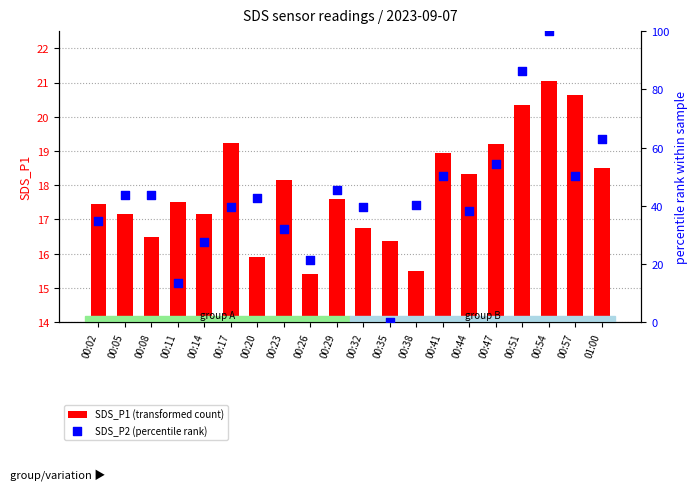

What are all the series names shown in the legend?

SDS_P1 (transformed count), SDS_P2 (percentile rank)